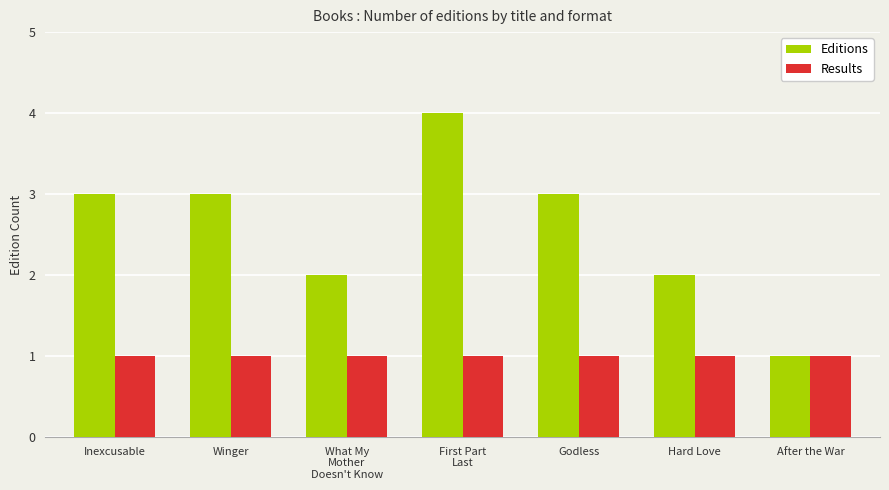

Rank the series by their average value, from lowest to highest.

Results, Editions